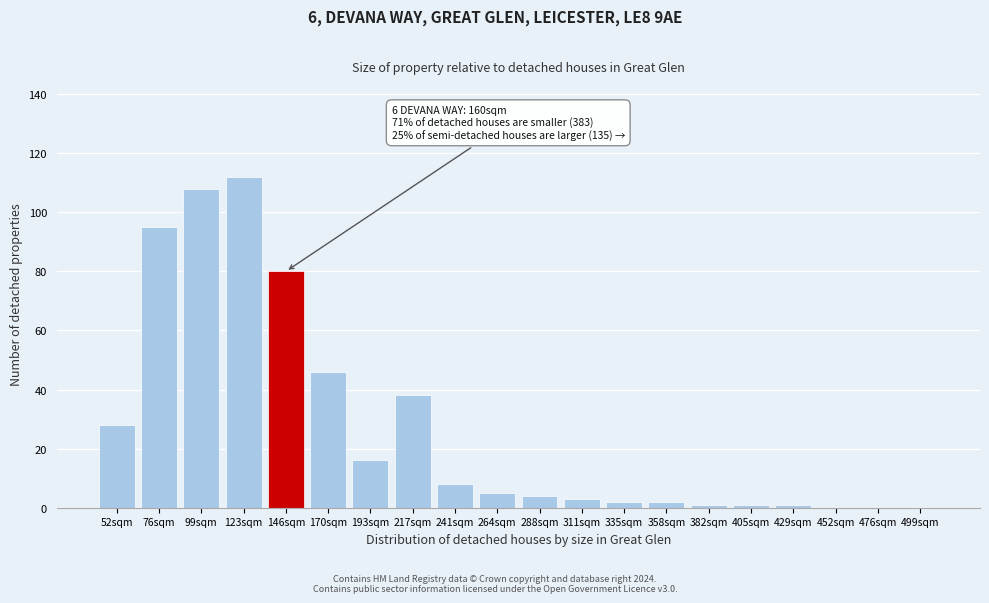

Reading right to left, what are all the values shown in this chart?

499sqm=0	476sqm=0	452sqm=0	429sqm=1	405sqm=1	382sqm=1	358sqm=2	335sqm=2	311sqm=3	288sqm=4	264sqm=5	241sqm=8	217sqm=38	193sqm=16	170sqm=46	146sqm=80	123sqm=112	99sqm=108	76sqm=95	52sqm=28